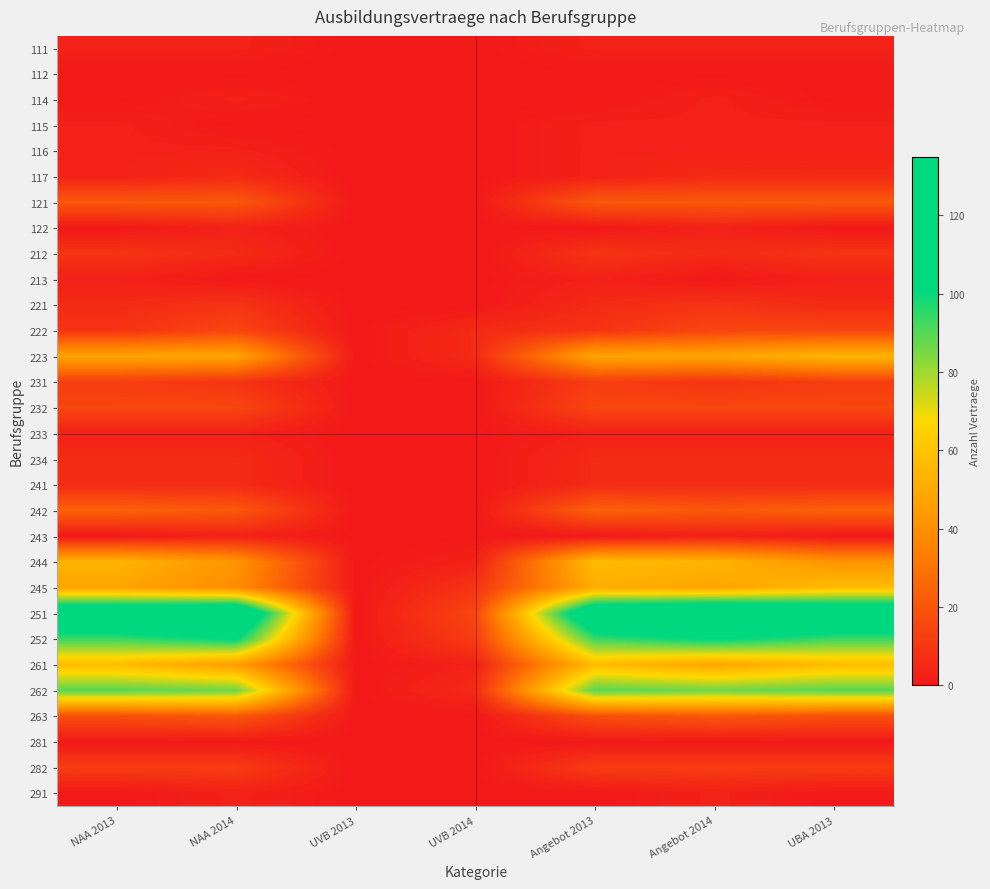

Rank the series by their maximum value, from highest to lowest.

251, 252, 262, 244, 245, 261, 223, 242, 121, 263, 222, 232, 231, 282, 212, 221, 117, 234, 241, 111, 114, 115, 116, 122, 213, 233, 243, 291, 112, 281